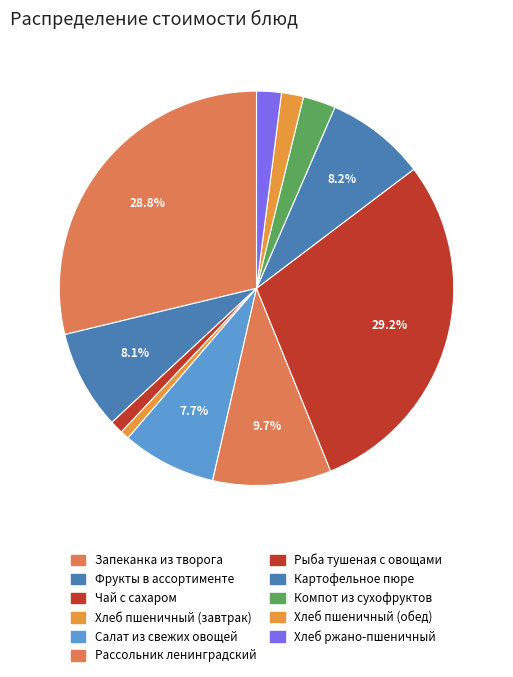

Which slice is the smallest?

Хлеб пшеничный (завтрак)